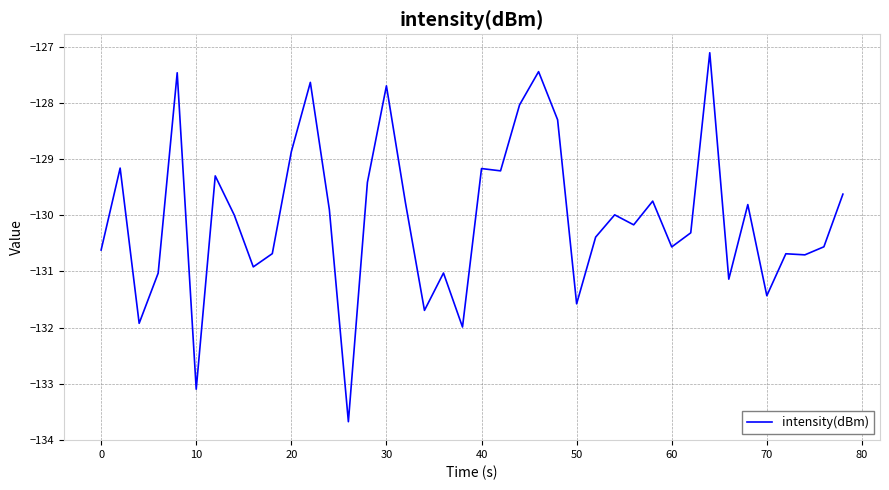

What is the greatest value displayed?

-127.1